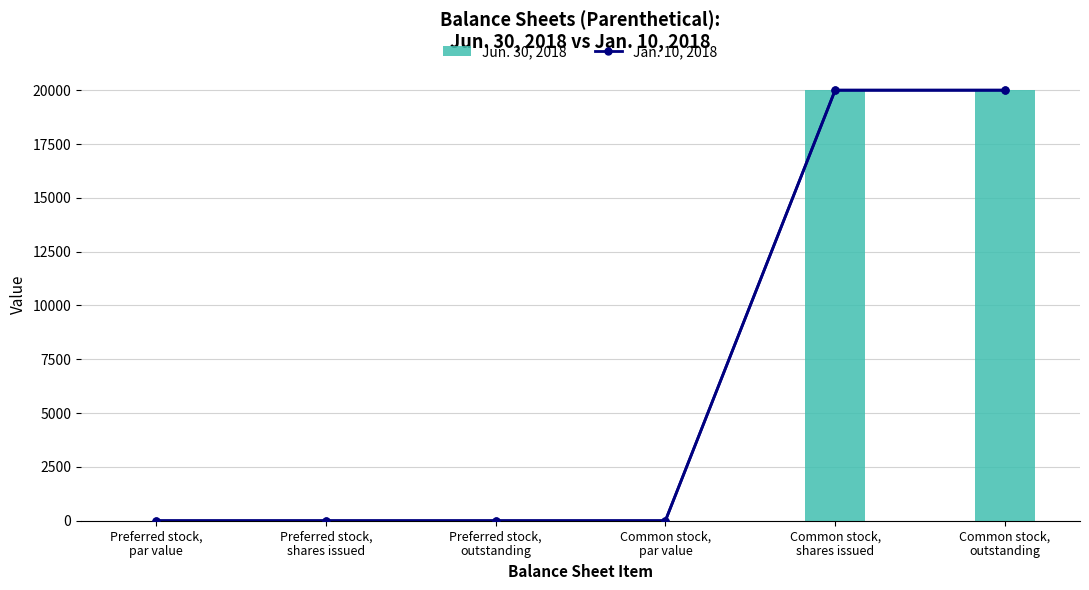

At which category is the sum across all series the highest?

Common stock,
shares issued